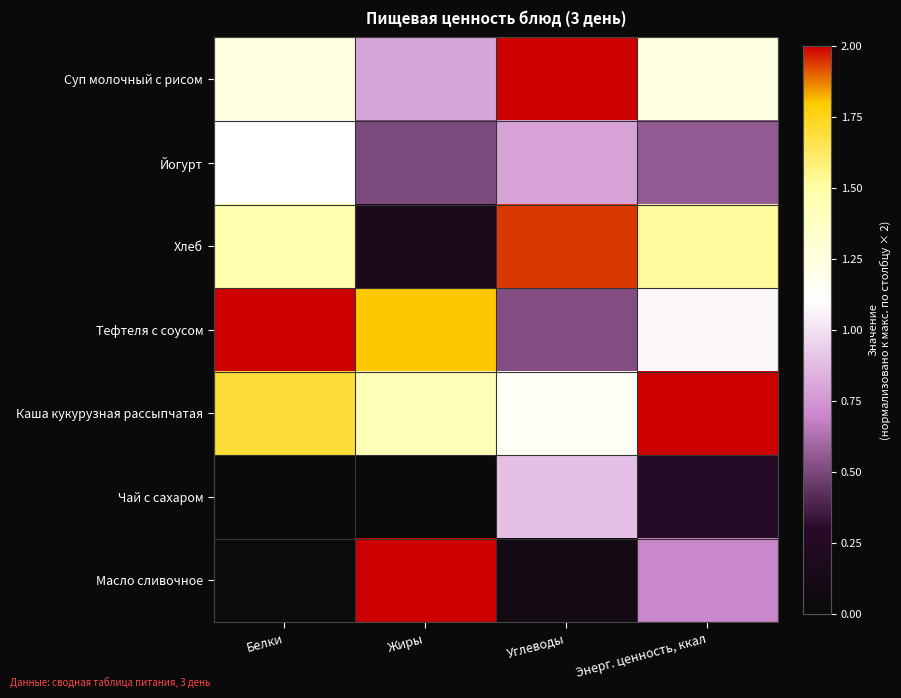

At Углеводы, list the series in order from largest to smallest.

Суп молочный с рисом, Хлеб, Каша кукурузная рассыпчатая, Чай с сахаром, Йогурт, Тефтеля с соусом, Масло сливочное